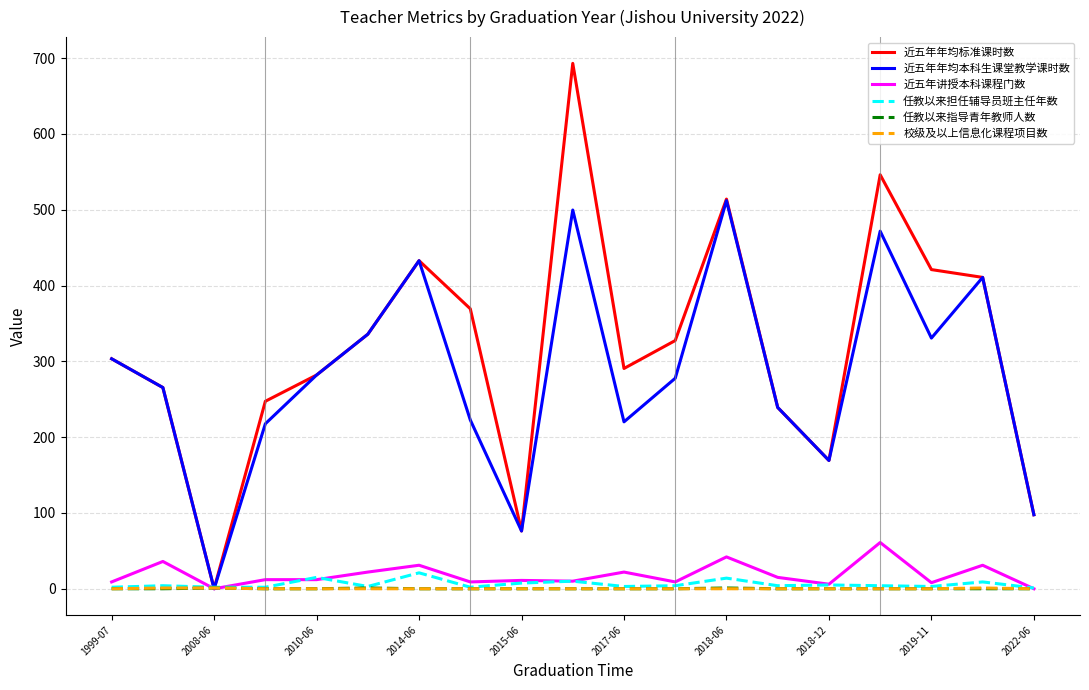

True or false: 校级及以上信息化课程项目数 and 任教以来指导青年教师人数 intersect in this chart.

False